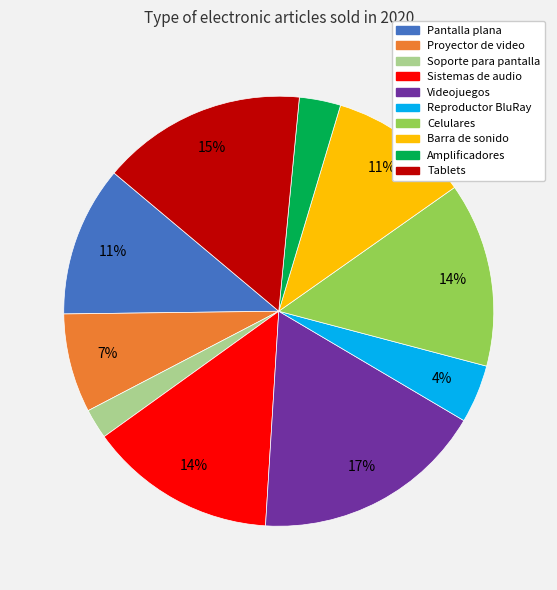

Approximately how many times larger is the value at Reproductor BluRay compared to Pantalla plana?

0.4